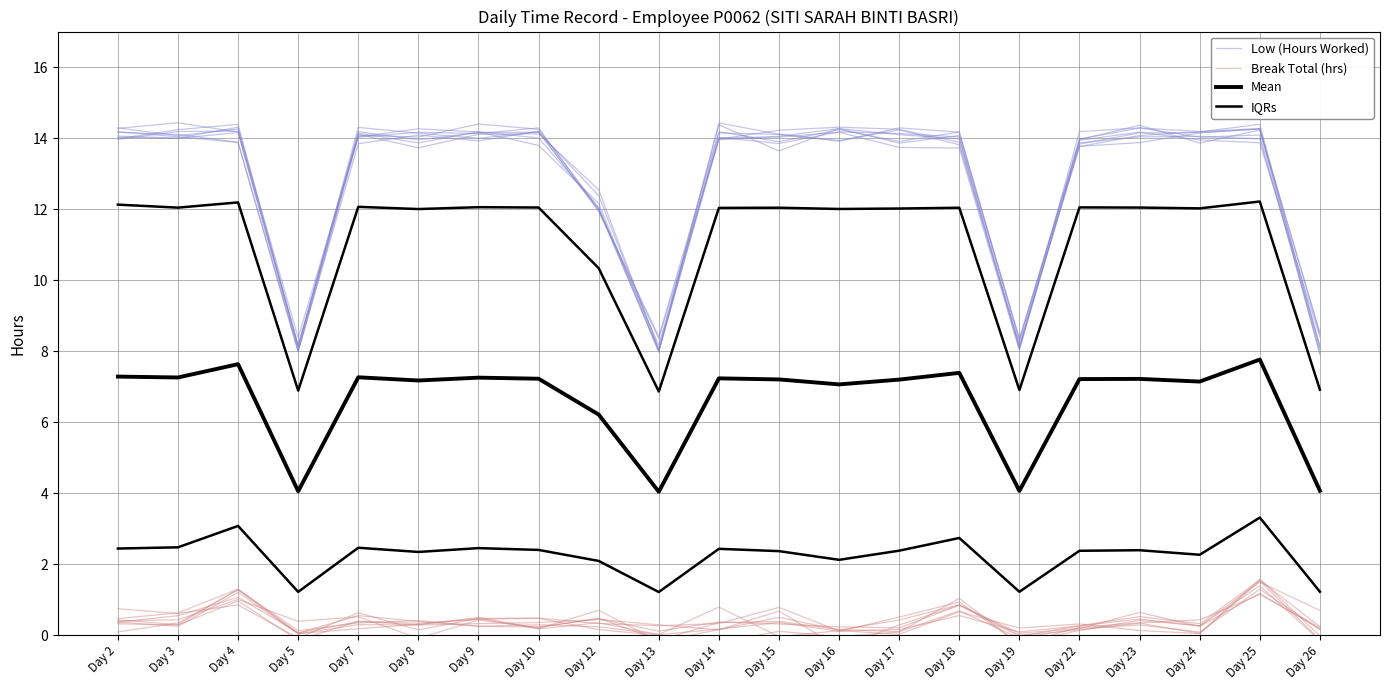

In Mean, how many points are higher than both neighbors (excluding endpoints)?

7